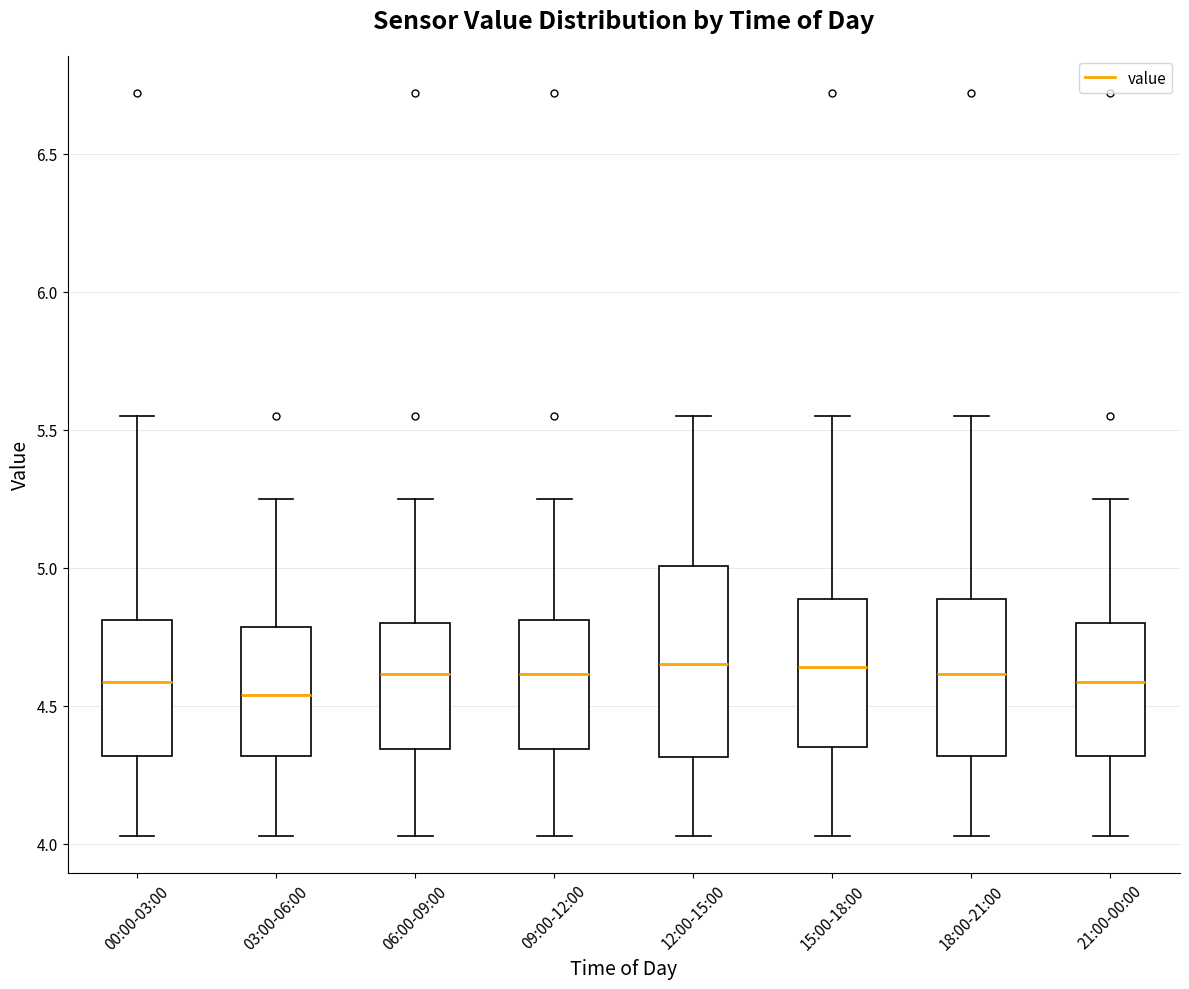

Reading left to right, transcribe this box plot: for each box, give where its median line is, the range the box spans, and where its two whiskers end, as read against the y-axis. The values are not printed on the chart, so give them approximately, as read against the axis.

00:00-03:00: median 4.60, box 4.30 to 4.80, whiskers 4.05 to 5.55
03:00-06:00: median 4.55, box 4.30 to 4.80, whiskers 4.05 to 5.25
06:00-09:00: median 4.60, box 4.35 to 4.80, whiskers 4.05 to 5.25
09:00-12:00: median 4.60, box 4.35 to 4.80, whiskers 4.05 to 5.25
12:00-15:00: median 4.65, box 4.30 to 5.00, whiskers 4.05 to 5.55
15:00-18:00: median 4.65, box 4.35 to 4.90, whiskers 4.05 to 5.55
18:00-21:00: median 4.60, box 4.30 to 4.90, whiskers 4.05 to 5.55
21:00-00:00: median 4.60, box 4.30 to 4.80, whiskers 4.05 to 5.25